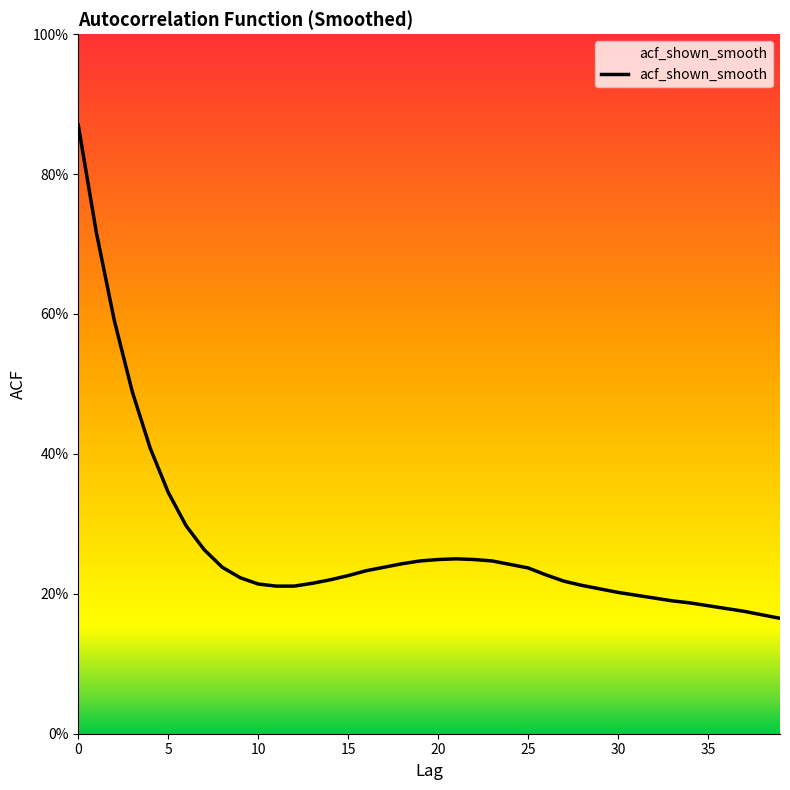

The chart shows a value of 0.2 at 9. True or false?

True